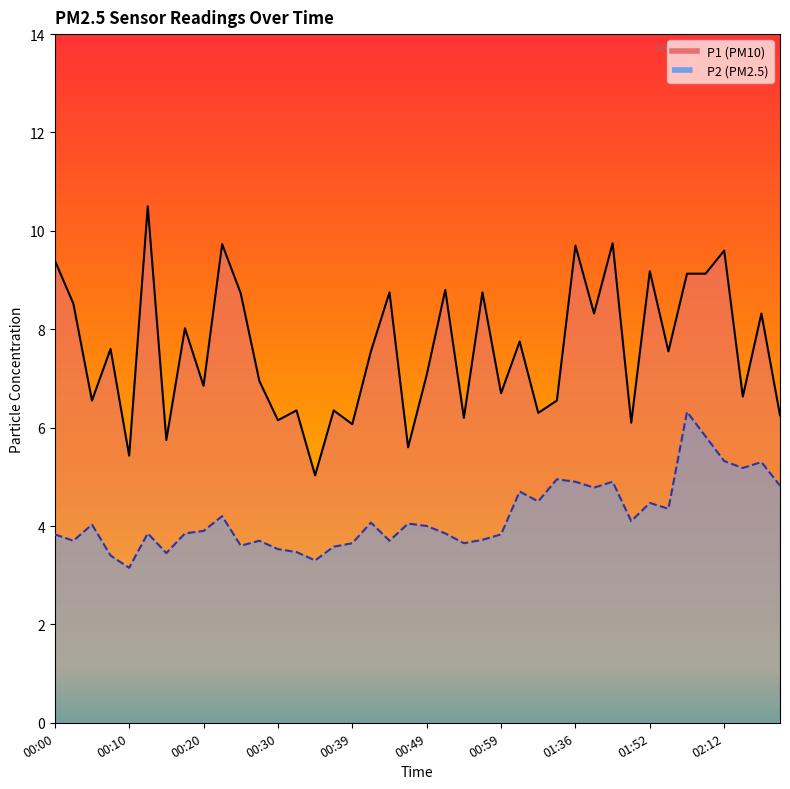

The value of P1 at 01:42 is 9.8. True or false?

True